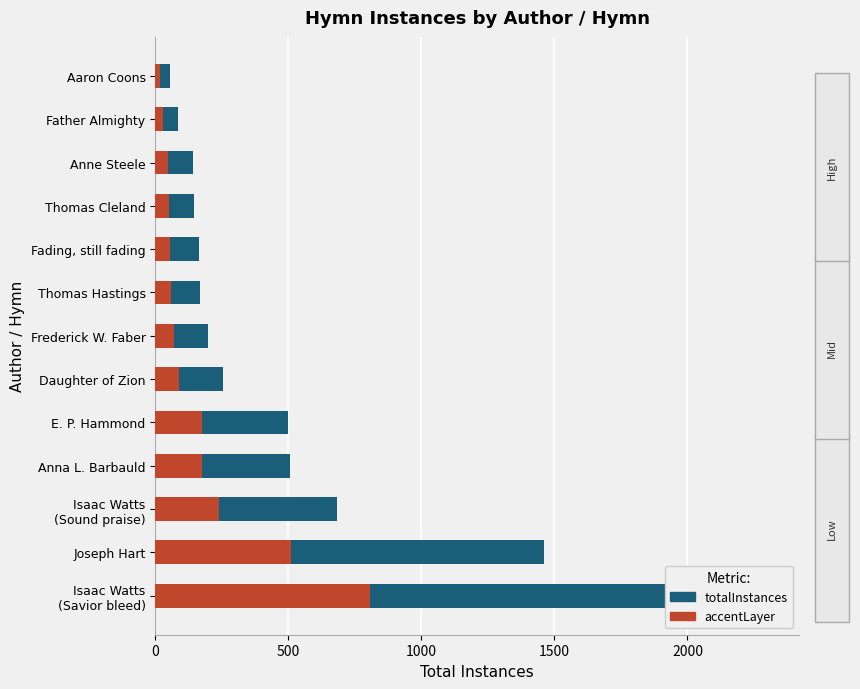

At Father Almighty, list the series in order from largest to smallest.

totalInstances, accentLayer